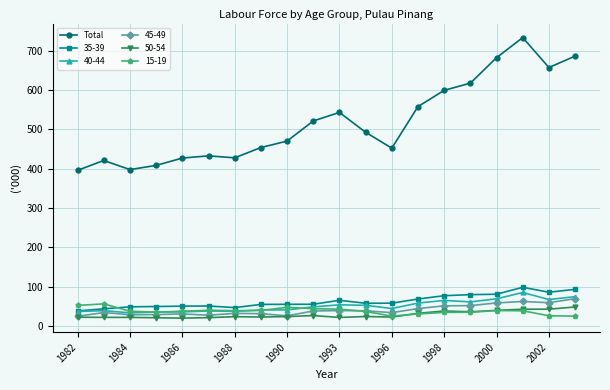

Which series has the largest range (max minus min)?

Total